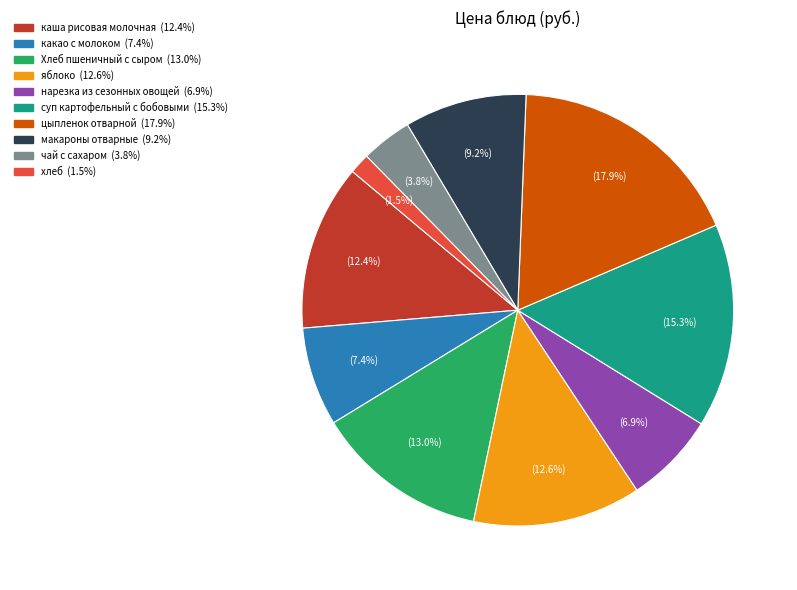

Which category has the smallest portion of the pie?

хлеб